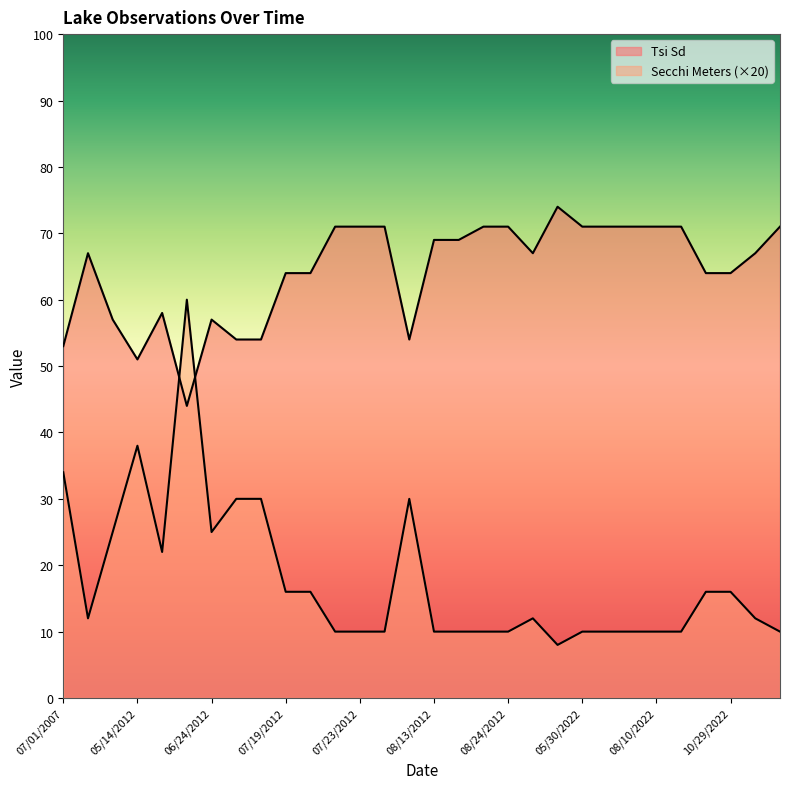

How many data points in Secchi Meters are above 12?

13